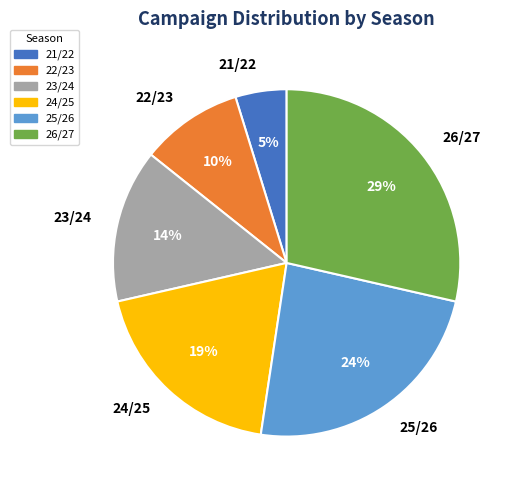

To the nearest percent, what percentage of the pie is 25/26?

24%